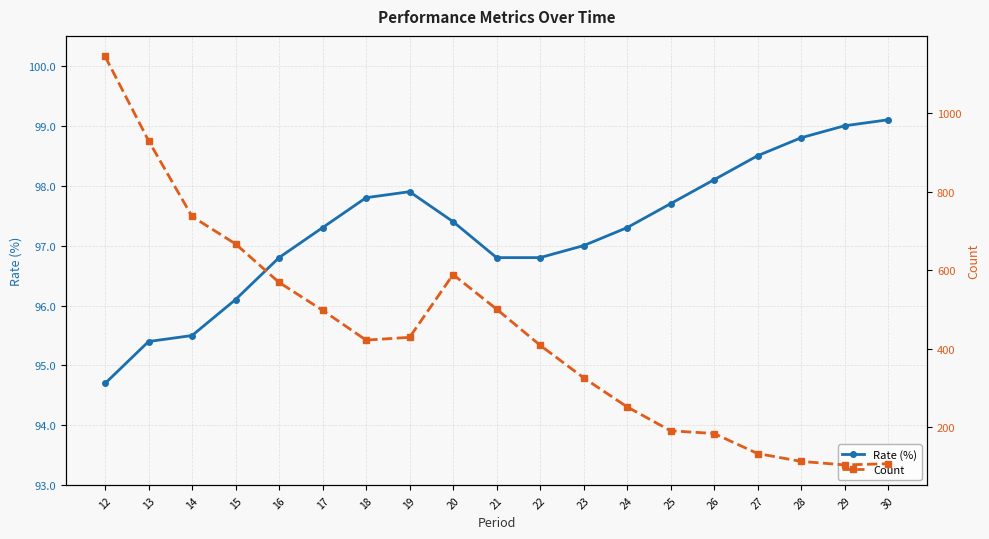

How many values in the Rate (%) series are below 97?

7